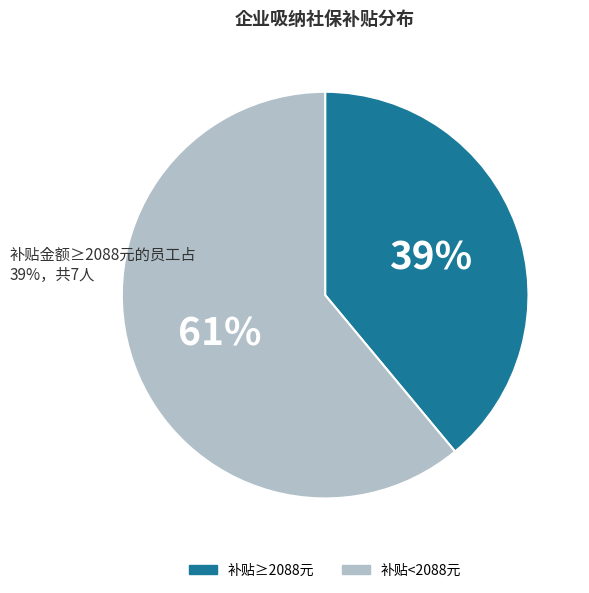

Is there any slice that represents more than half of the pie?

Yes